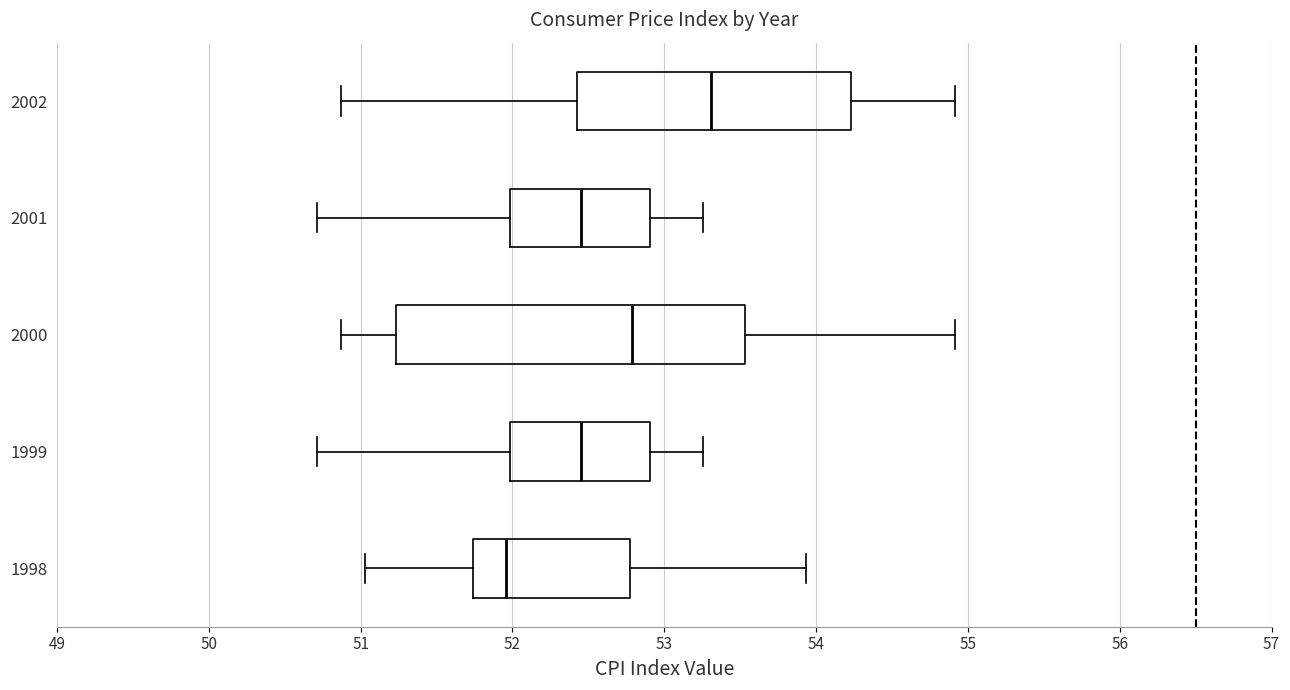

Reading bottom to top, transcribe this box plot: for each box, give where its median line is, the range the box spans, and where its two whiskers end, as read against the x-axis. The values are not printed on the chart, so give them approximately, as read against the axis.

1998: median 52.0, box 51.7 to 52.8, whiskers 51.0 to 53.9
1999: median 52.5, box 52.0 to 52.9, whiskers 50.7 to 53.3
2000: median 52.8, box 51.2 to 53.5, whiskers 50.9 to 54.9
2001: median 52.5, box 52.0 to 52.9, whiskers 50.7 to 53.3
2002: median 53.3, box 52.4 to 54.2, whiskers 50.9 to 54.9